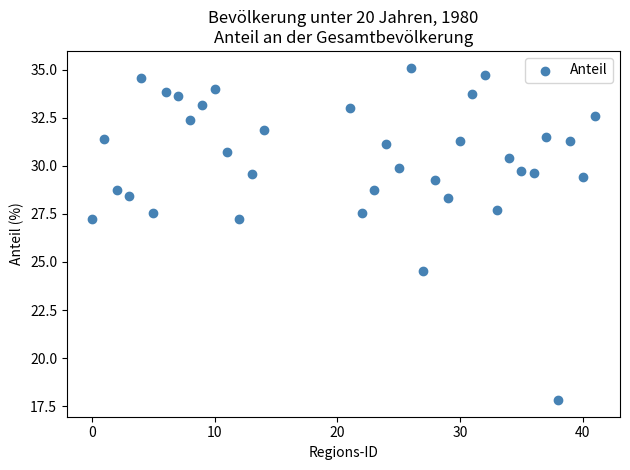

What is the range of Y values (max minus min)?

17.3